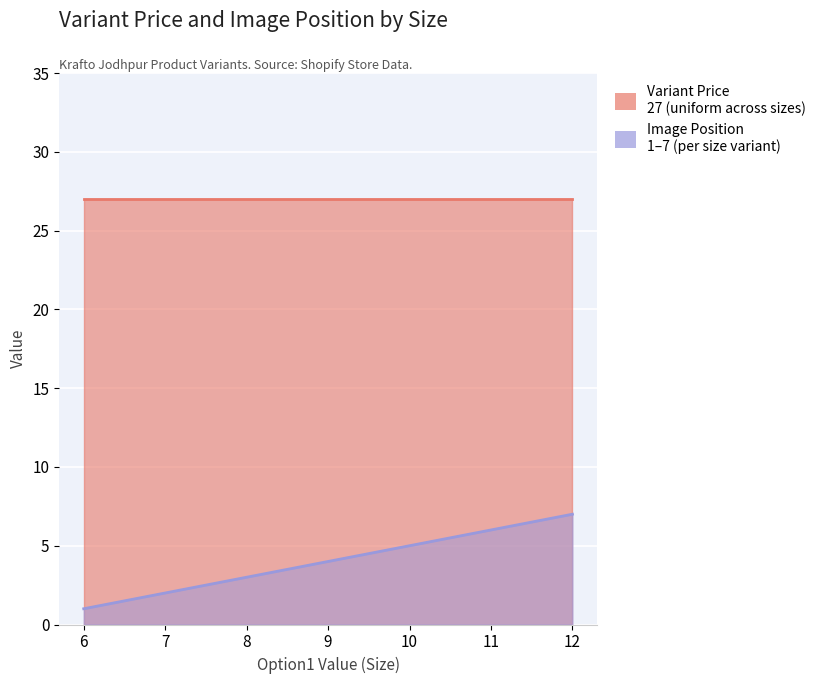

Rank the categories by value from highest to lowest.

12, 11, 10, 9, 8, 7, 6